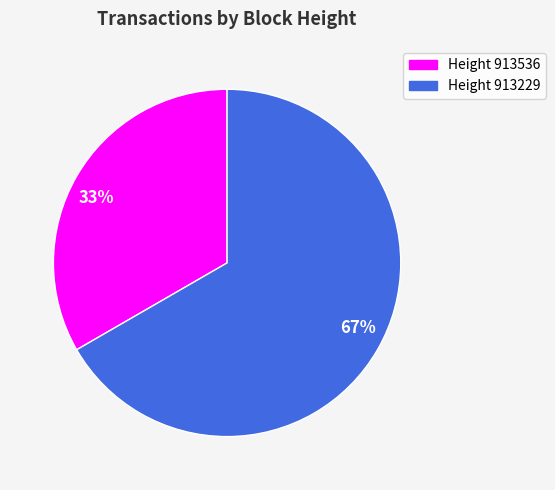

Is it true that 67% is 67% of the pie?

True